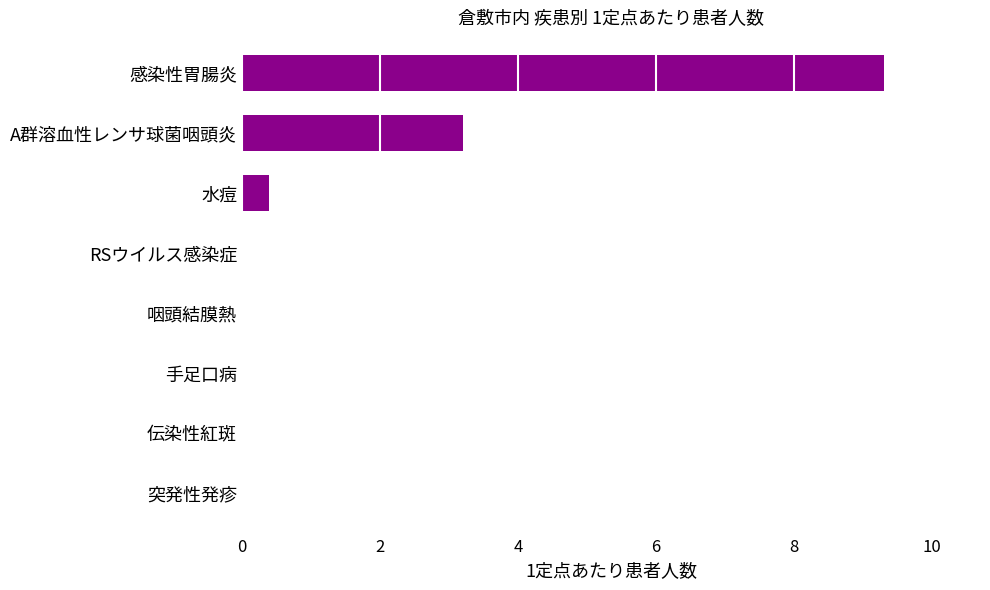

Count the number of data series in this chart.

1